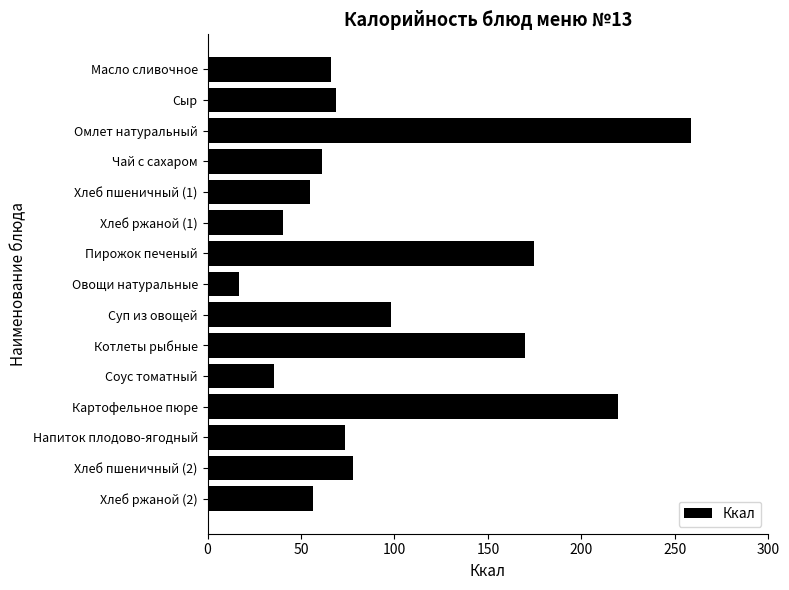

At which label is the value closest to 137?

Котлеты рыбные